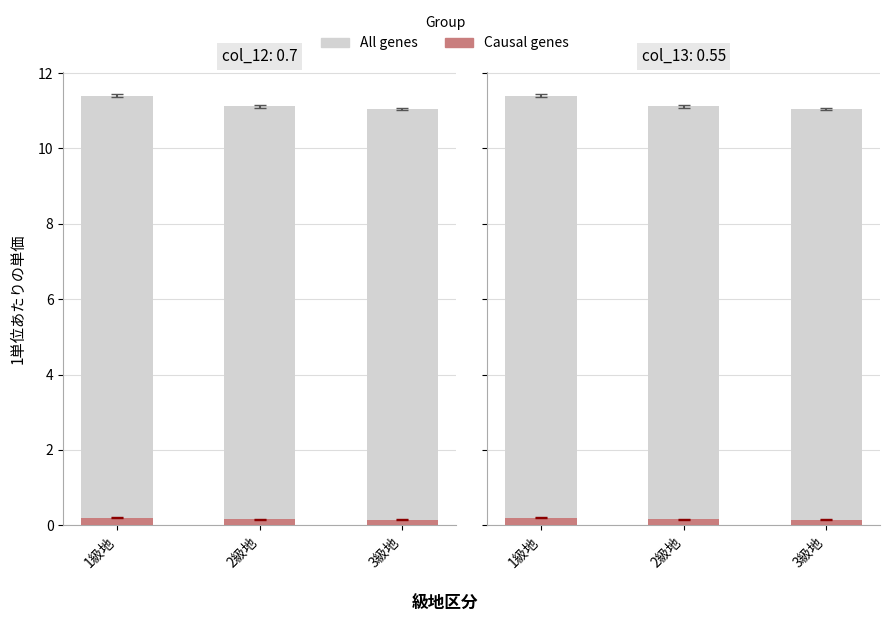

What is the label of the 3rd bar from the right?

1級地